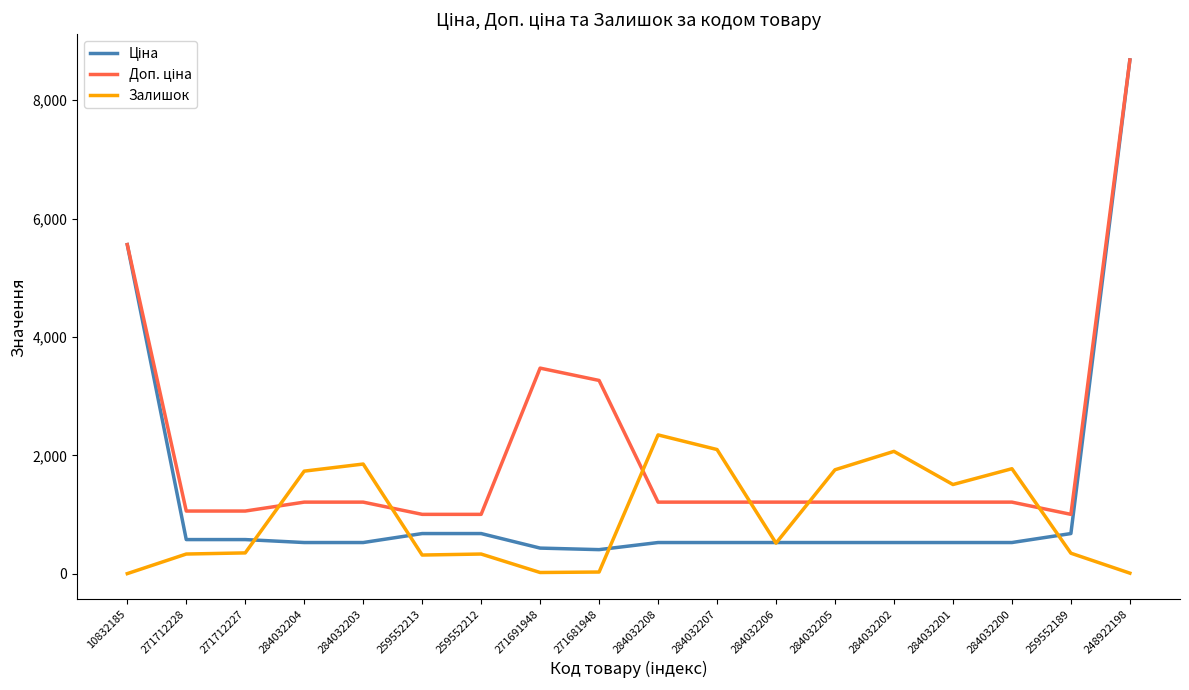

At which category does the chart reach its peak across all series?

248922198